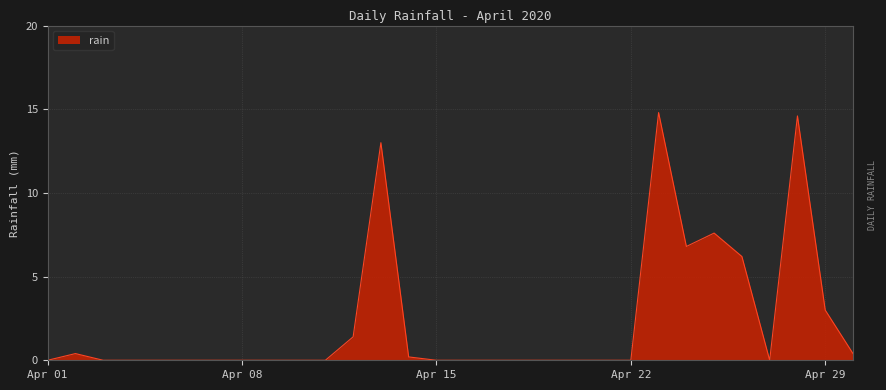

What is the maximum value shown in the chart?

14.8